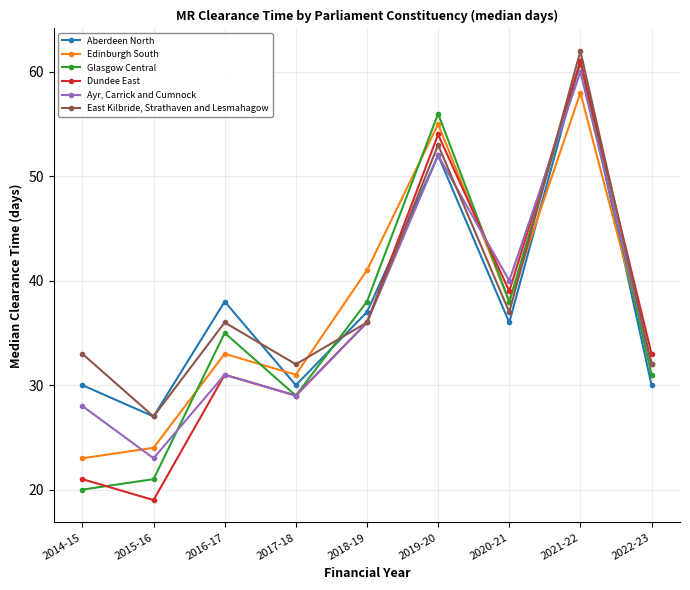

True or false: Aberdeen North and Ayr, Carrick and Cumnock cross at least once.

True